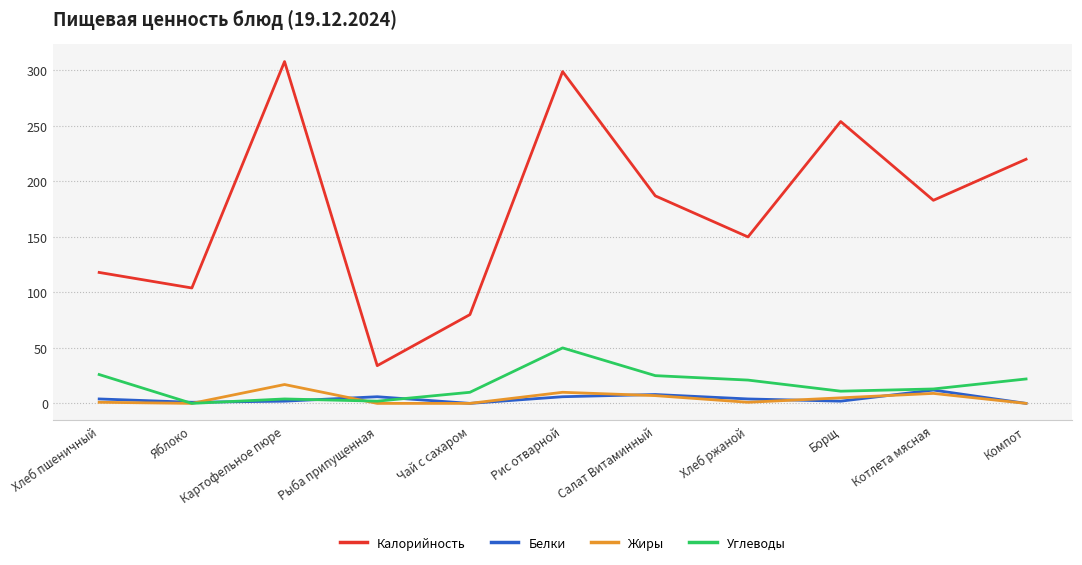

What is the greatest value displayed?

308